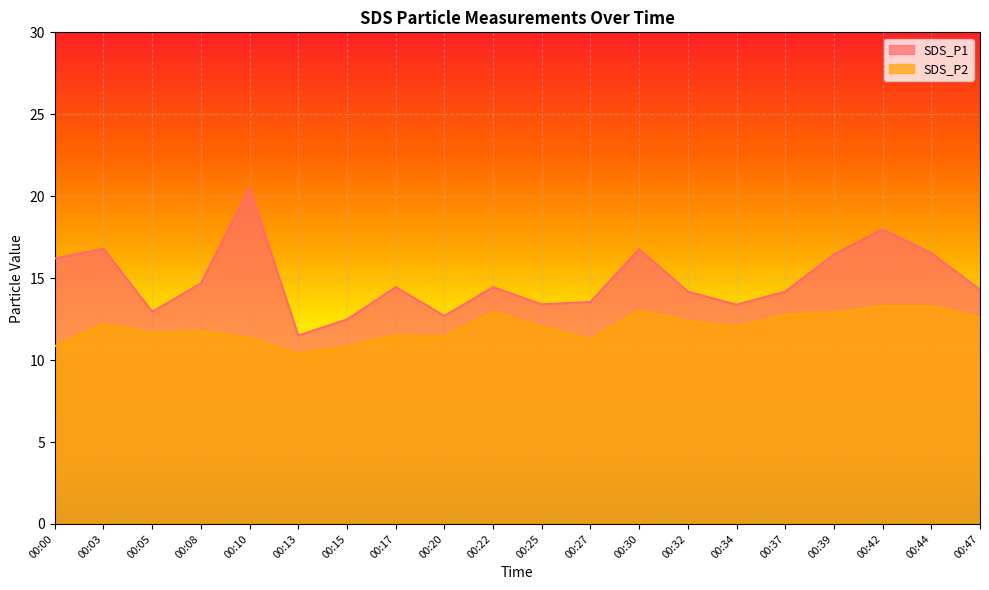

What is the minimum value shown in the chart?

10.4